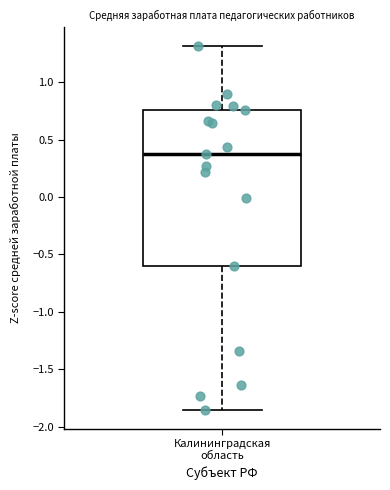

Read this box plot against the y-axis: the position of the median line, the range covered by the box, and the ends of both whiskers. The values are not printed on the chart, so give them approximately, as read against the axis.

median 0.40, box -0.60 to 0.75, whiskers -1.85 to 1.30